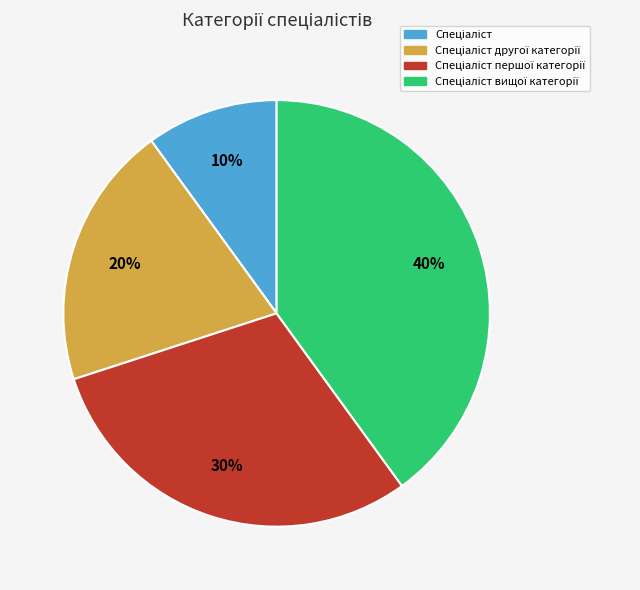

Does any single category account for the majority?

No